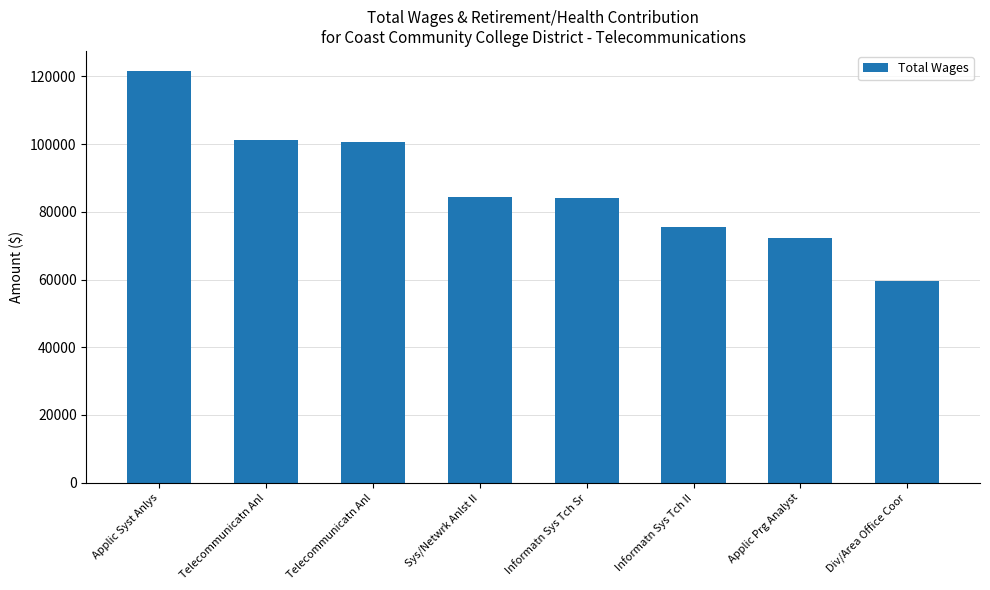

At which label is the value closest to 90468?

Sys/Netwrk Anlst II